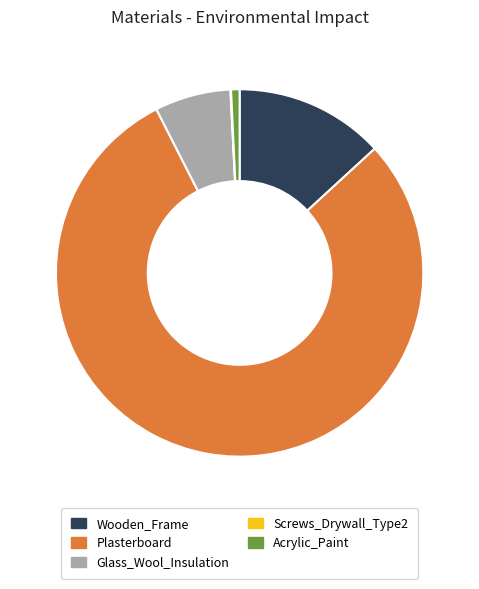

Does any single category account for the majority?

Yes